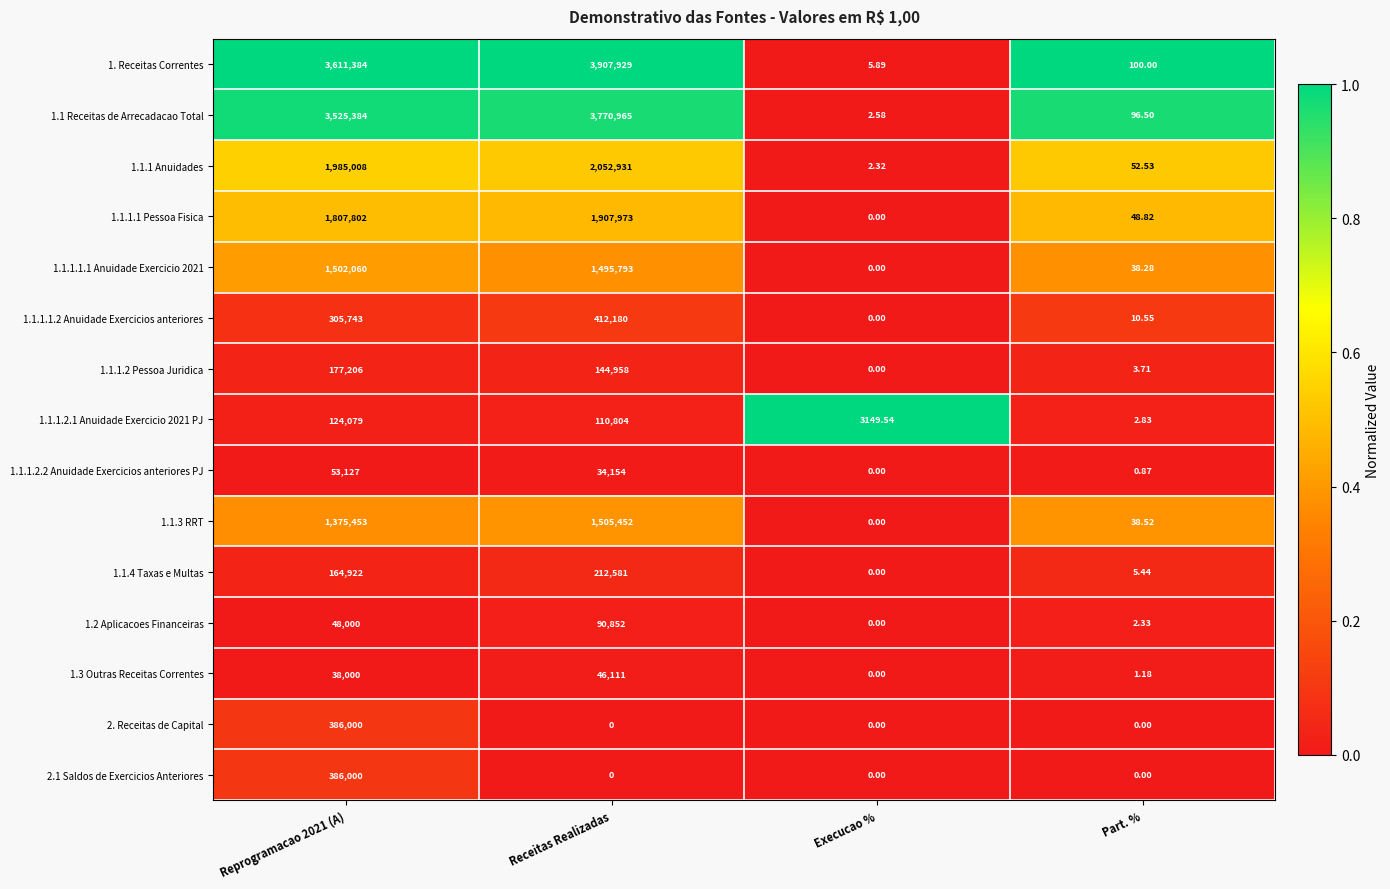

Is the value of 1.1.1.2 Pessoa Juridica at Part. % greater than the value of 2. Receitas de Capital at Part. %?

Yes